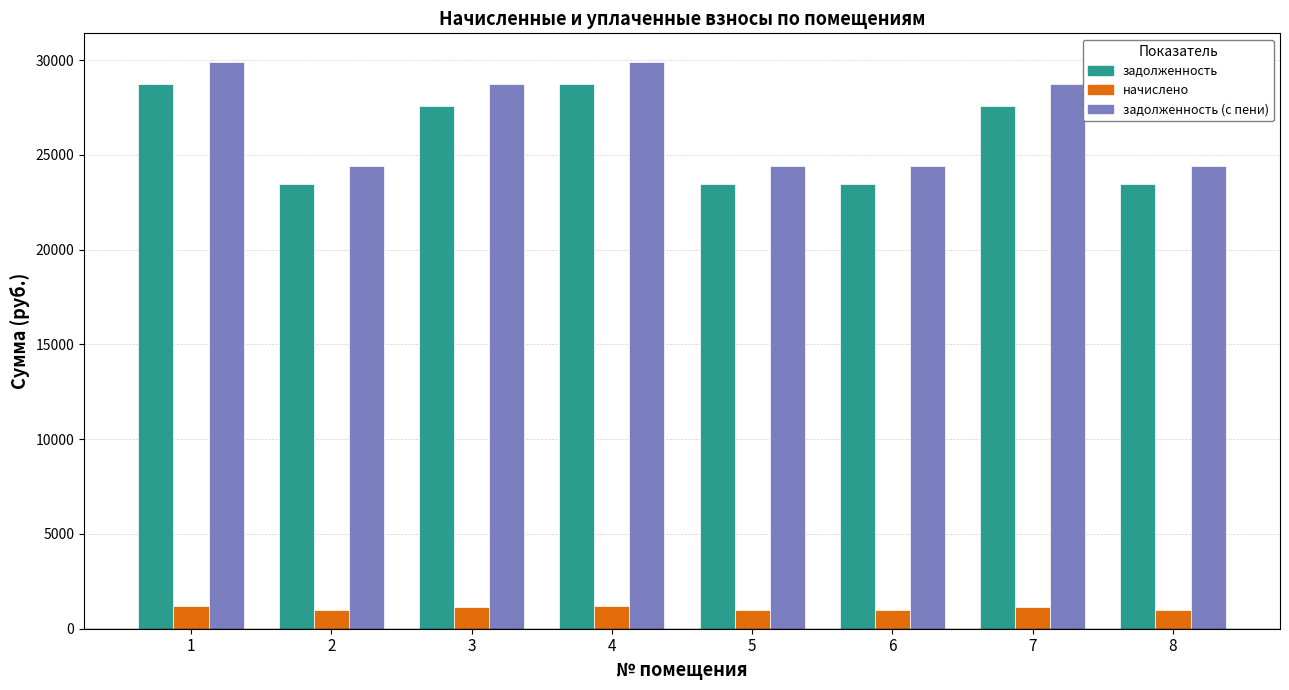

What is the minimum value for начислено?

971.1